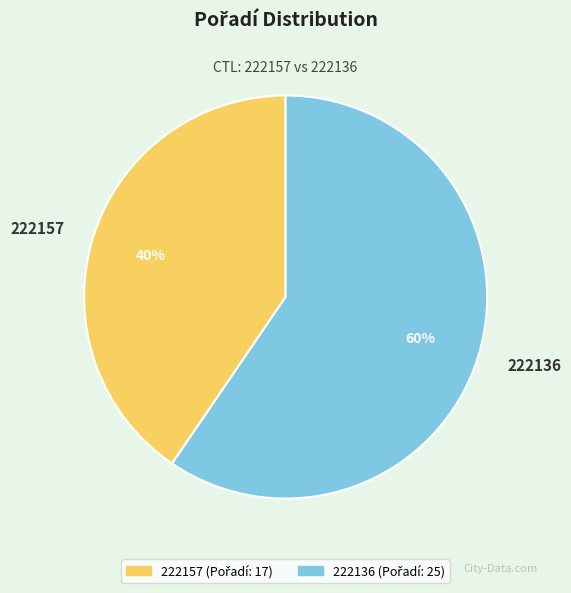

Which slice is the largest?

222136